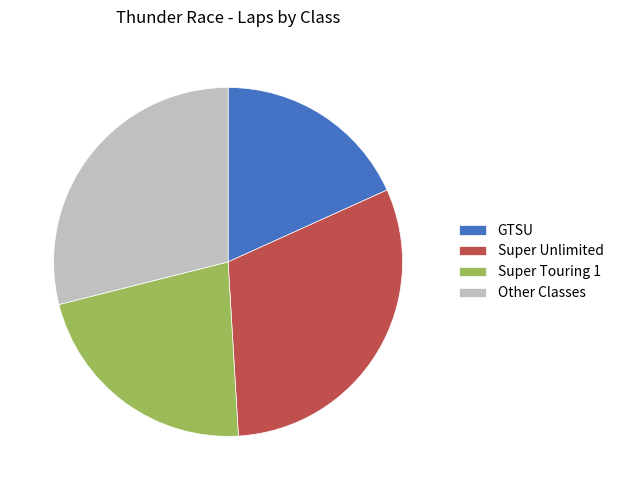

Combined, do Super Unlimited and Other Classes account for over 50%?

Yes